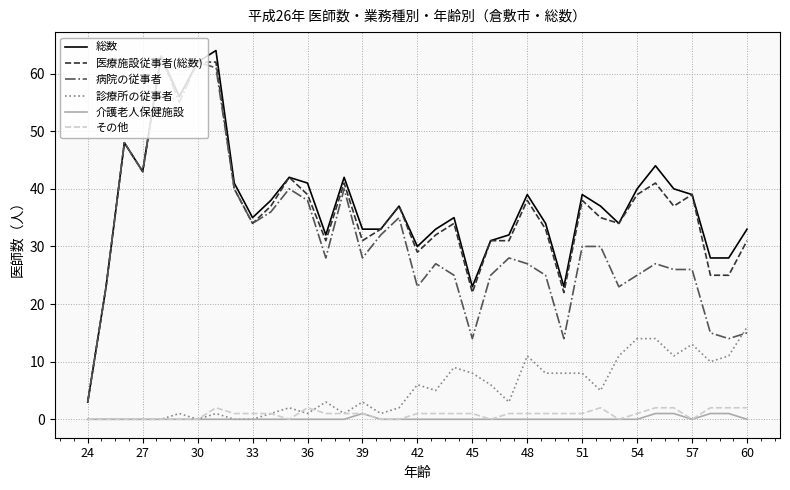

What is the highest value of the 総数 series?

64